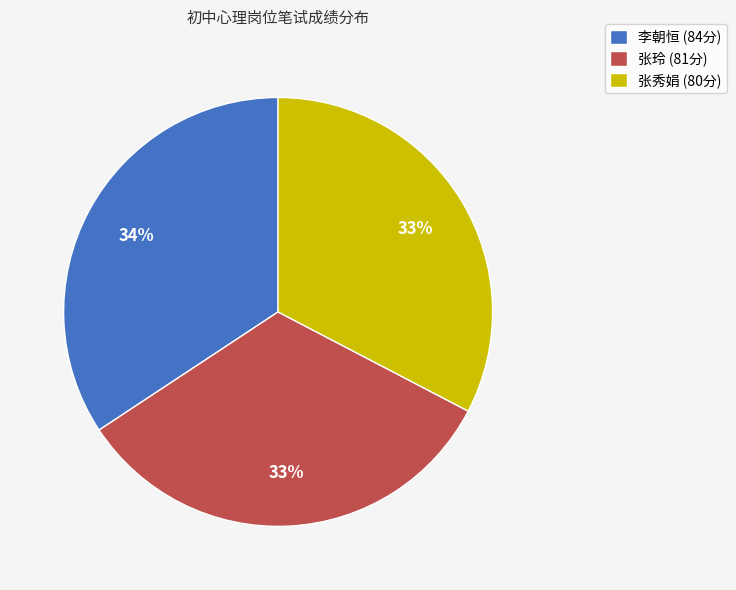

To the nearest percent, what is the average slice percentage?

33%